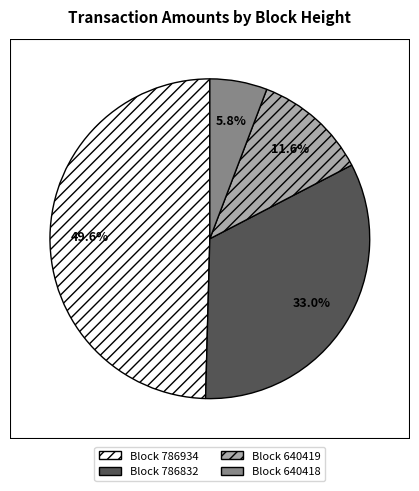

Is there any slice that represents more than half of the pie?

No